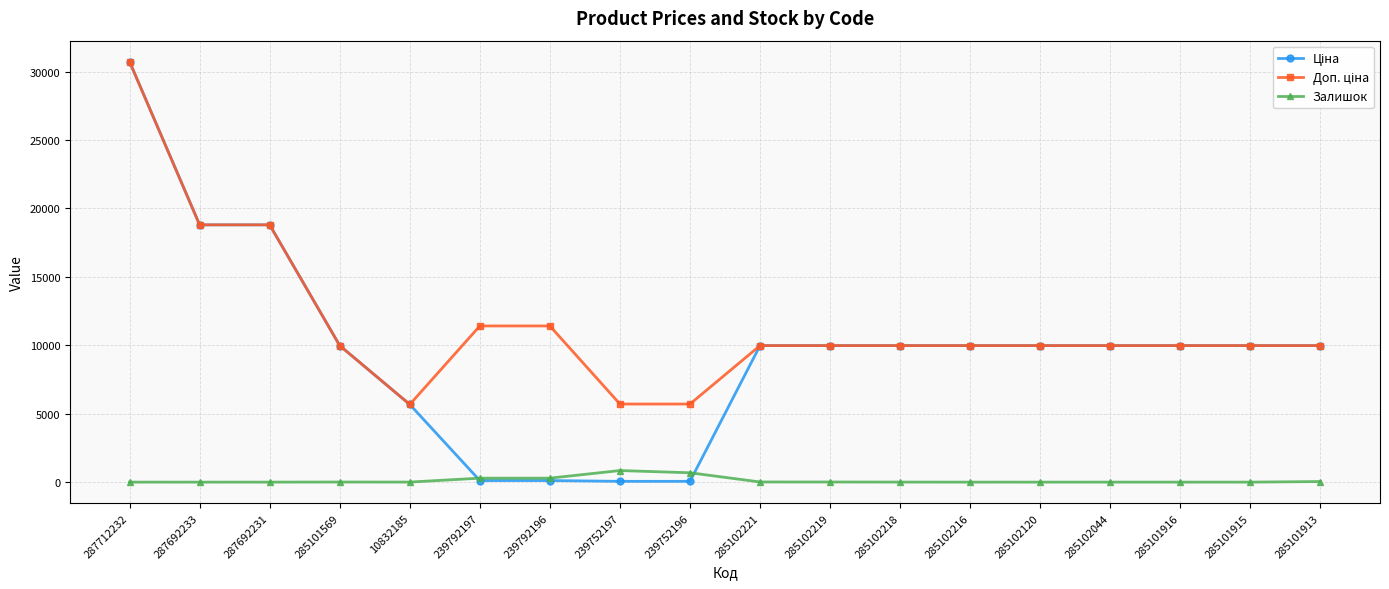

At how many categories does at least one series exceed 7108?

15